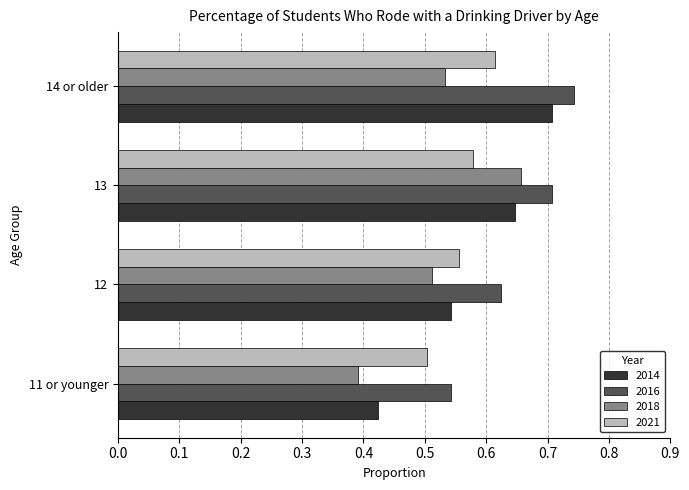

Rank the series at 12 from lowest to highest value.

2018, 2014, 2021, 2016